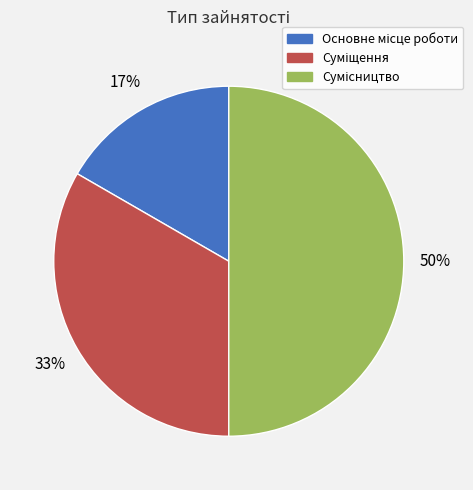

To the nearest percent, what is the average slice percentage?

33%